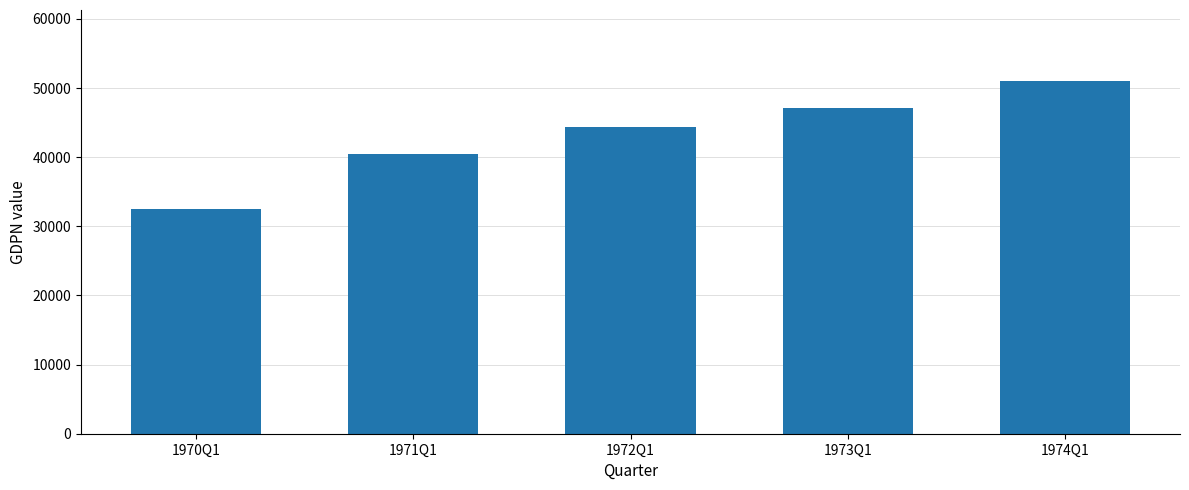

What is the difference between the maximum and minimum values?

18579.7